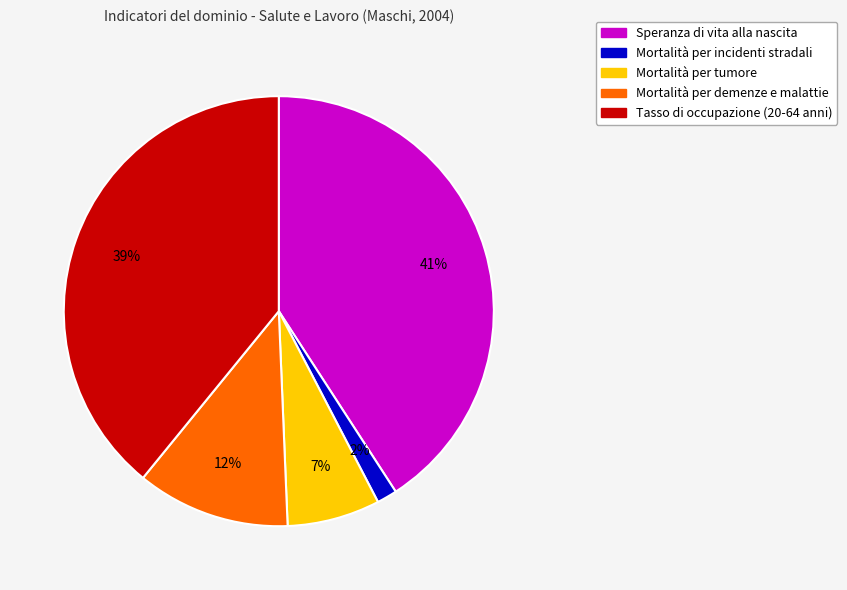

Do Tasso di occupazione (20-64 anni) and Speranza di vita alla nascita together represent more than half of the pie?

Yes